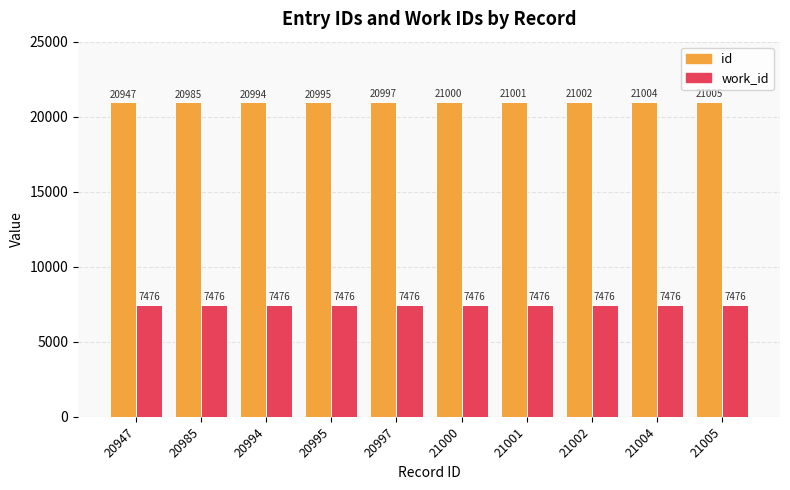

Which series has the largest range (max minus min)?

id